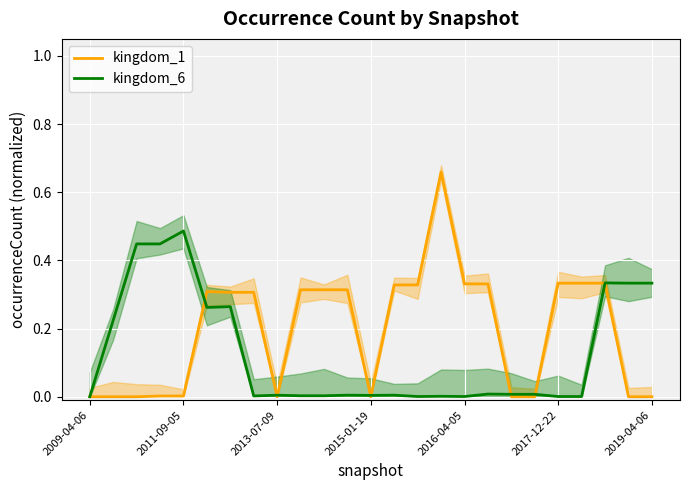

How many lines are shown in the chart?

2